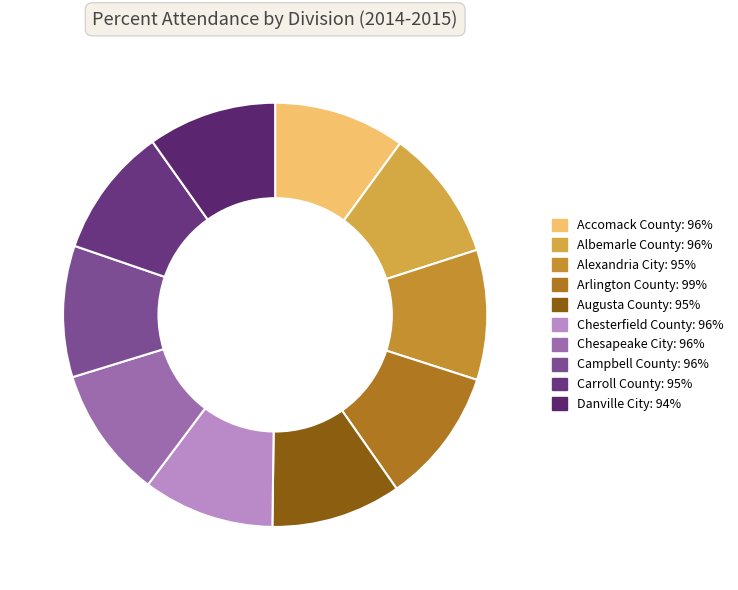

Count the number of slices in the pie.

10